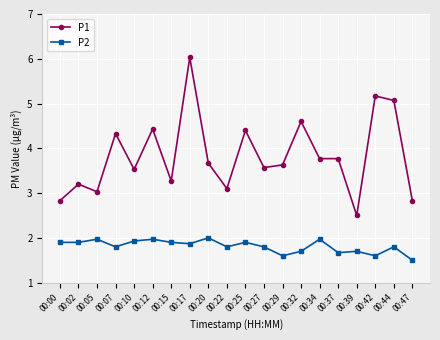

Is this an area chart (filled region under the line)?

No